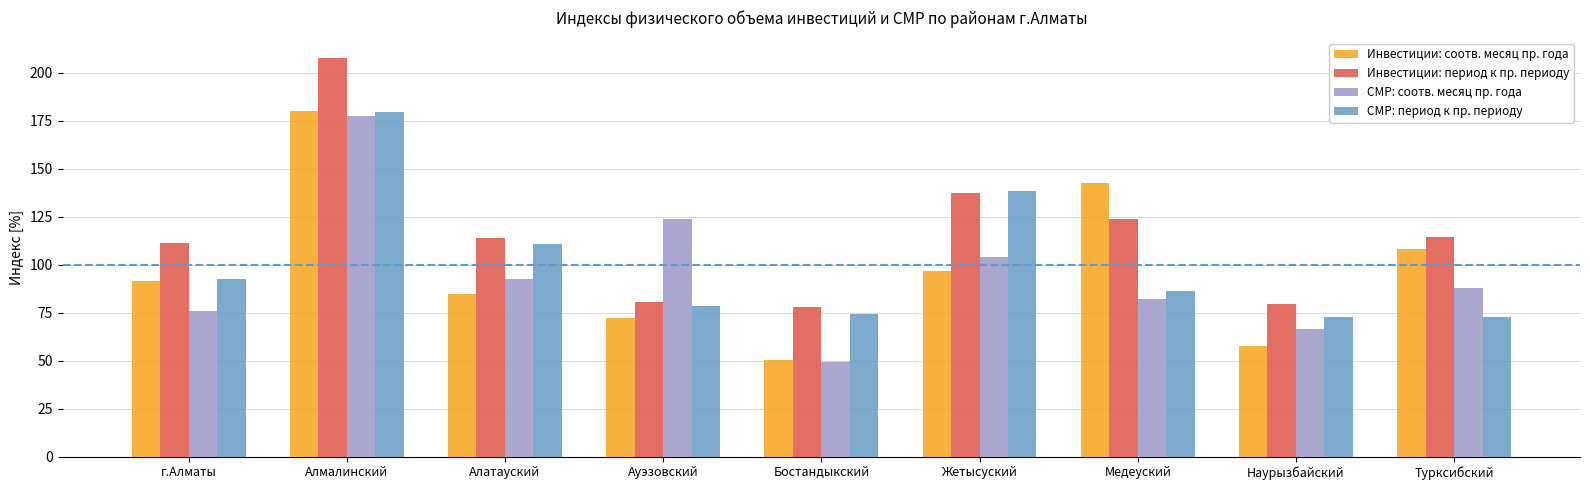

Which series has the largest total across all categories?

Инвестиции: период к пр. периоду